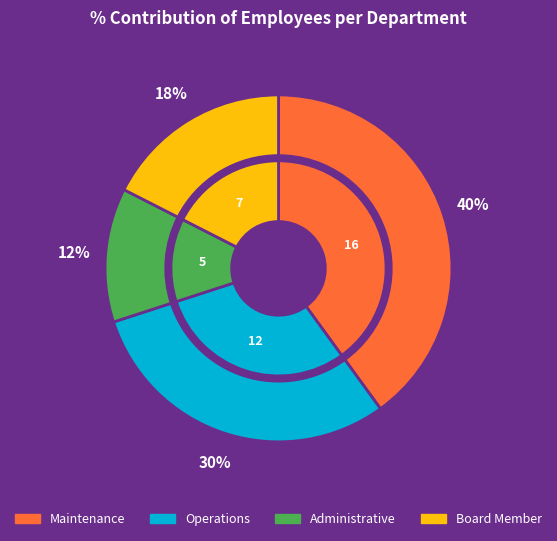

Is Maintenance the majority of the pie?

No